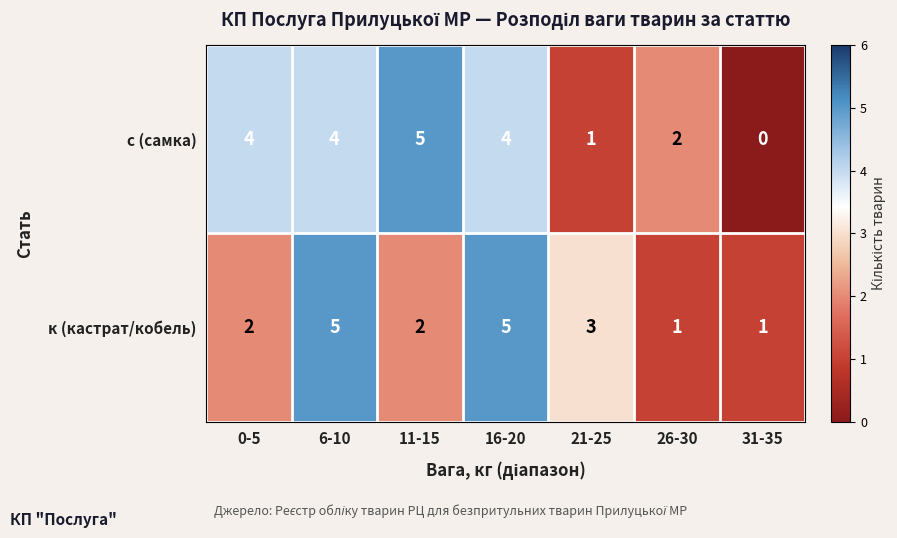

Where is к (кастрат/кобель) nearest to the value 3?

21-25